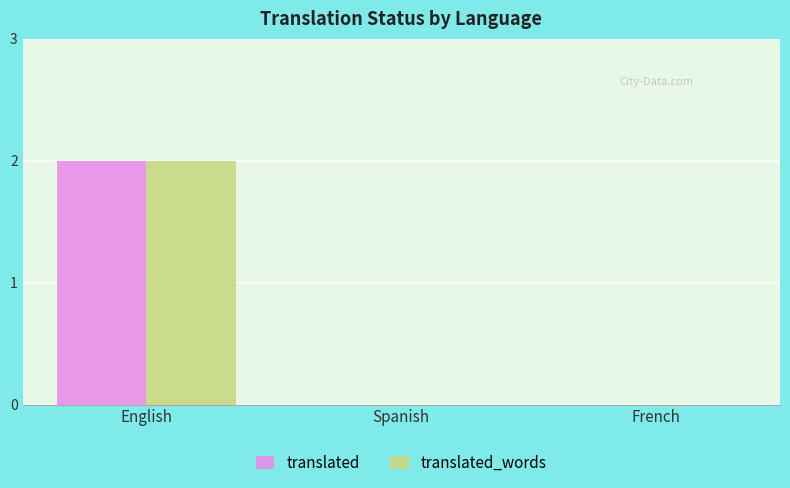

What is the maximum value for translated?

2